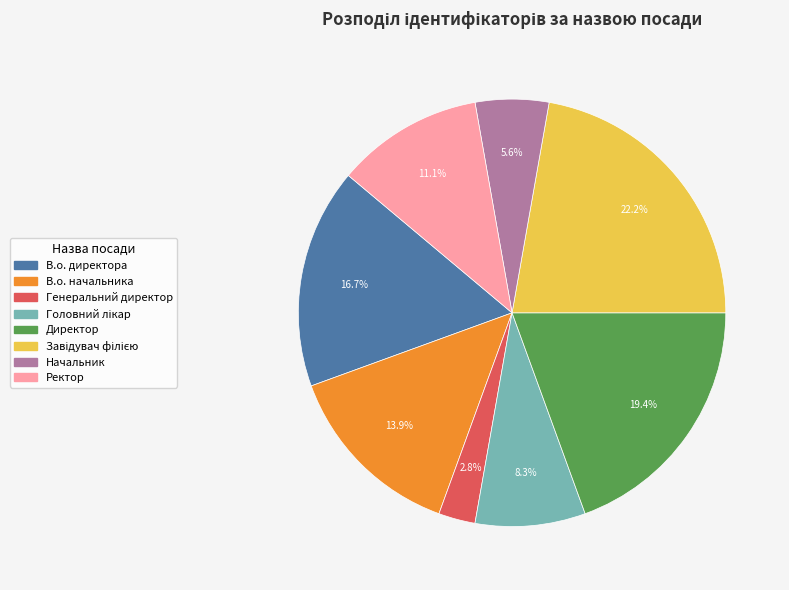

To the nearest percent, what is the difference between the largest and smallest slice percentages?

19%